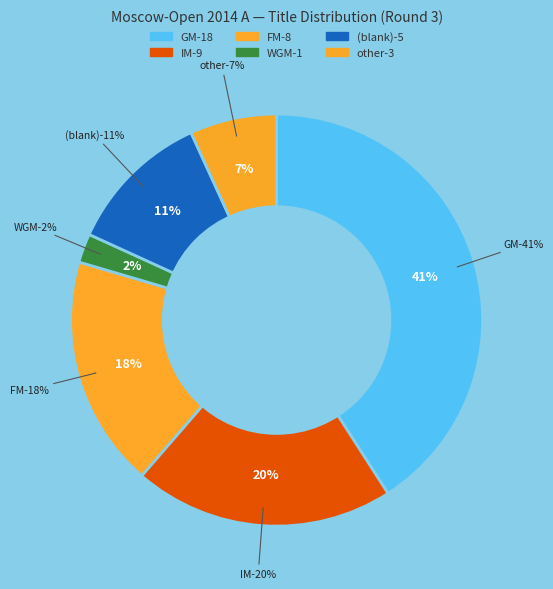

Does IM represent more than half of the total?

No